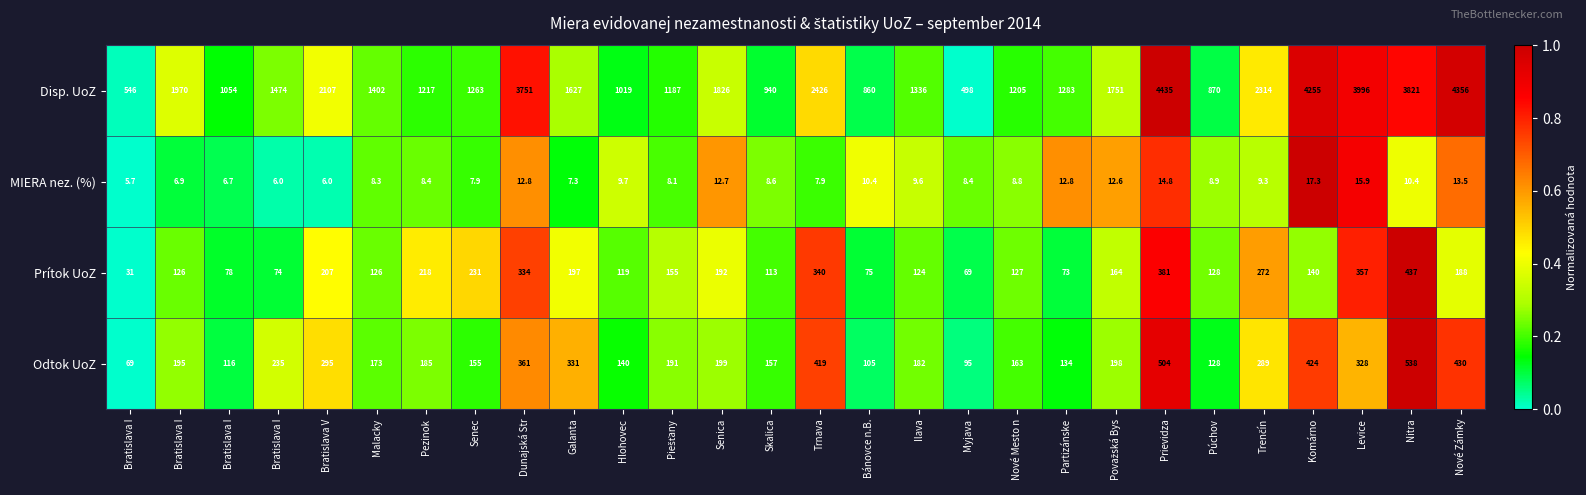

Reading left to right, transcribe all the data shown in this chart.

Disp. UoZ: Bratislava I=546.0	Bratislava I=1970.0	Bratislava I=1054.0	Bratislava I=1474.0	Bratislava V=2107.0	Malacky=1402.0	Pezinok=1217.0	Senec=1263.0	Dunajská Str=3751.0	Galanta=1627.0	Hlohovec=1019.0	Piešťany=1187.0	Senica=1826.0	Skalica=940.0	Trnava=2426.0	Bánovce n.B.=860.0	Ilava=1336.0	Myjava=498.0	Nové Mesto n=1205.0	Partizánske=1283.0	Považská Bys=1751.0	Prievidza=4435.0	Púchov=870.0	Trenčín=2314.0	Komárno=4255.0	Levice=3996.0	Nitra=3821.0	Nové Zámky=4356.0
MIERA nez. (%): Bratislava I=5.7	Bratislava I=6.9	Bratislava I=6.7	Bratislava I=6.0	Bratislava V=6.0	Malacky=8.3	Pezinok=8.4	Senec=7.9	Dunajská Str=12.8	Galanta=7.3	Hlohovec=9.7	Piešťany=8.1	Senica=12.7	Skalica=8.6	Trnava=7.9	Bánovce n.B.=10.4	Ilava=9.6	Myjava=8.4	Nové Mesto n=8.8	Partizánske=12.8	Považská Bys=12.6	Prievidza=14.8	Púchov=8.9	Trenčín=9.3	Komárno=17.3	Levice=15.9	Nitra=10.4	Nové Zámky=13.5
Prítok UoZ: Bratislava I=31.0	Bratislava I=126.0	Bratislava I=78.0	Bratislava I=74.0	Bratislava V=207.0	Malacky=126.0	Pezinok=218.0	Senec=231.0	Dunajská Str=334.0	Galanta=197.0	Hlohovec=119.0	Piešťany=155.0	Senica=192.0	Skalica=113.0	Trnava=340.0	Bánovce n.B.=75.0	Ilava=124.0	Myjava=69.0	Nové Mesto n=127.0	Partizánske=73.0	Považská Bys=164.0	Prievidza=381.0	Púchov=128.0	Trenčín=272.0	Komárno=140.0	Levice=357.0	Nitra=437.0	Nové Zámky=188.0
Odtok UoZ: Bratislava I=69.0	Bratislava I=195.0	Bratislava I=116.0	Bratislava I=235.0	Bratislava V=295.0	Malacky=173.0	Pezinok=185.0	Senec=155.0	Dunajská Str=361.0	Galanta=331.0	Hlohovec=140.0	Piešťany=191.0	Senica=199.0	Skalica=157.0	Trnava=419.0	Bánovce n.B.=105.0	Ilava=182.0	Myjava=95.0	Nové Mesto n=163.0	Partizánske=134.0	Považská Bys=198.0	Prievidza=504.0	Púchov=128.0	Trenčín=289.0	Komárno=424.0	Levice=328.0	Nitra=538.0	Nové Zámky=430.0